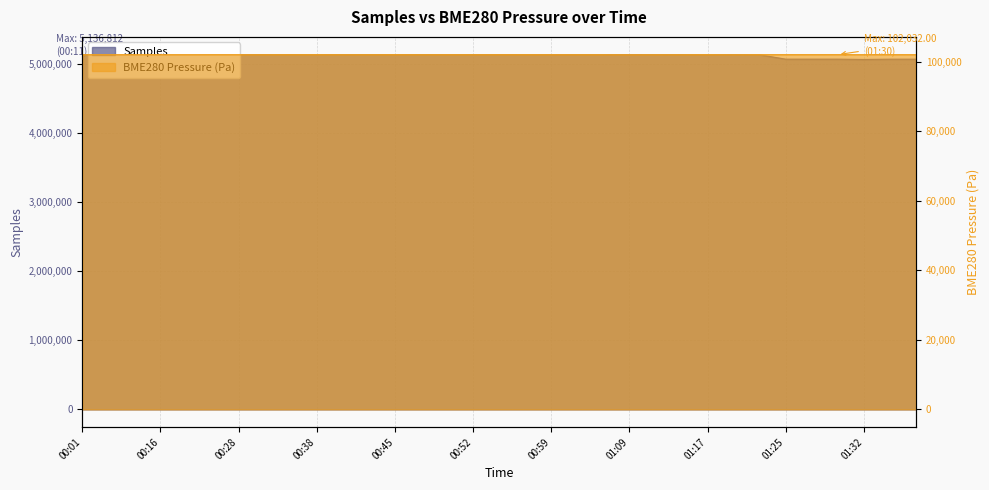

List the labels in order of Samples value, smallest first.

01:32, 01:37, 01:35, 01:25, 01:27, 01:30, 01:17, 01:22, 01:19, 01:12, 01:07, 01:04, 00:59, 00:57, 00:40, 00:50, 00:45, 01:14, 00:38, 00:55, 01:09, 00:47, 00:42, 00:52, 00:28, 00:06, 00:21, 00:25, 00:35, 00:01, 00:16, 00:30, 00:11